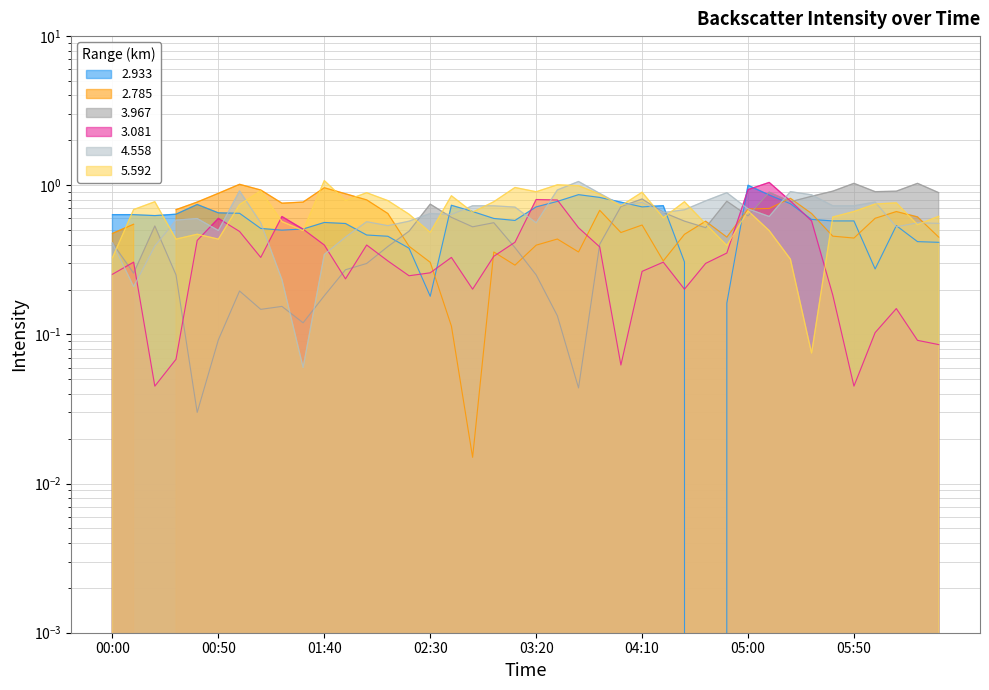

List the labels in order of 3.081 value, largest first.

2001/09/27 05:10, 2001/09/27 05:00, 2001/09/27 03:20, 2001/09/27 03:30, 2001/09/27 05:20, 2001/09/27 01:20, 2001/09/27 00:50, 2001/09/27 05:30, 2001/09/27 03:40, 2001/09/27 01:30, 2001/09/27 01:00, 2001/09/27 00:40, 2001/09/27 03:10, 2001/09/27 01:40, 2001/09/27 02:00, 2001/09/27 03:50, 2001/09/27 04:50, 2001/09/27 03:00, 2001/09/27 01:10, 2001/09/27 02:40, 2001/09/27 02:10, 2001/09/27 00:10, 2001/09/27 04:20, 2001/09/27 04:40, 2001/09/27 04:10, 2001/09/27 02:30, 2001/09/27 00:00, 2001/09/27 02:20, 2001/09/27 01:50, 2001/09/27 02:50, 2001/09/27 04:30, 2001/09/27 05:40, 2001/09/27 06:10, 2001/09/27 06:00, 2001/09/27 06:20, 2001/09/27 06:30, 2001/09/27 00:30, 2001/09/27 04:00, 2001/09/27 00:20, 2001/09/27 05:50